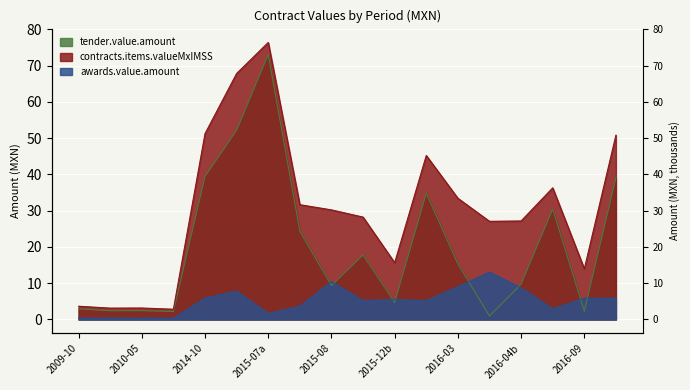

What is the highest value of the tender.value.amount series?

73.1